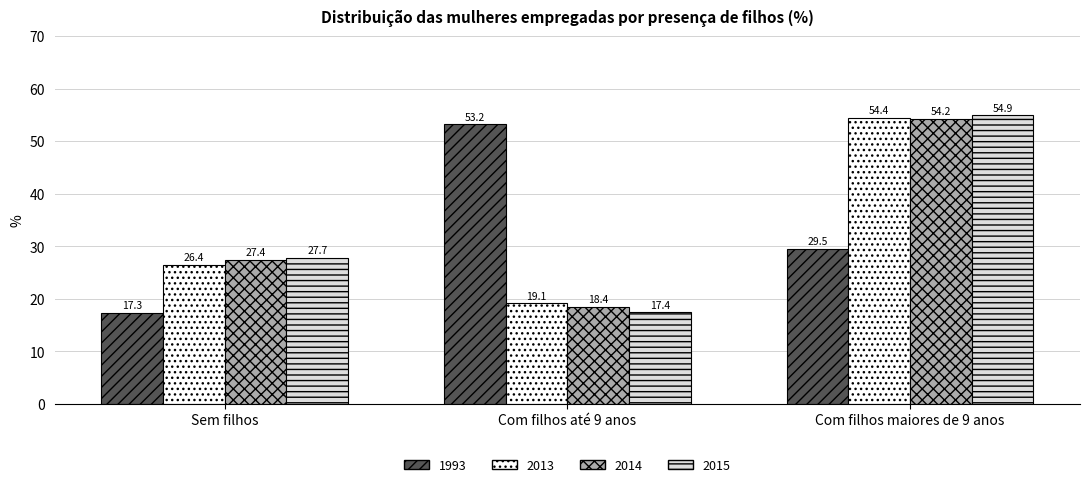

How many bars are there in each group?

4